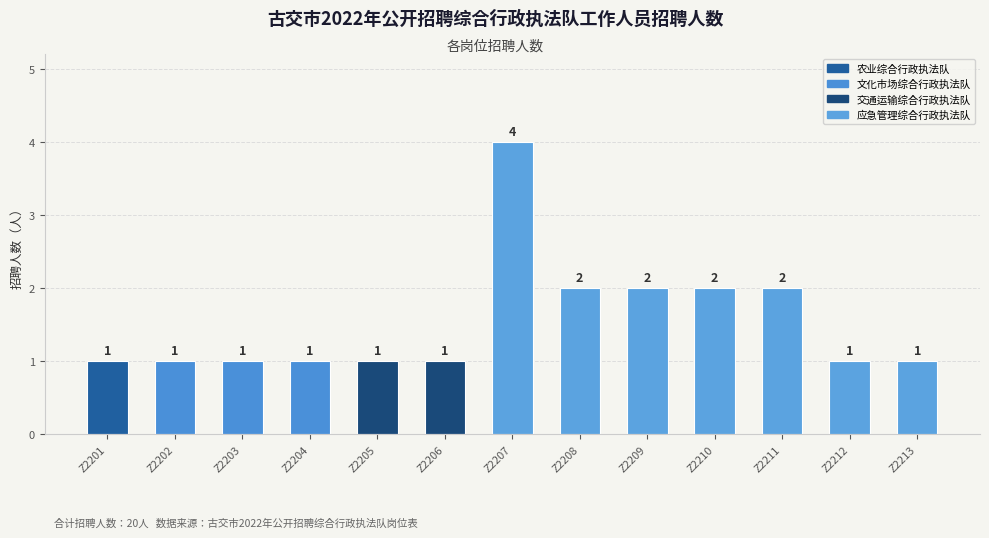

Count the values in the range 1 to 2.

12